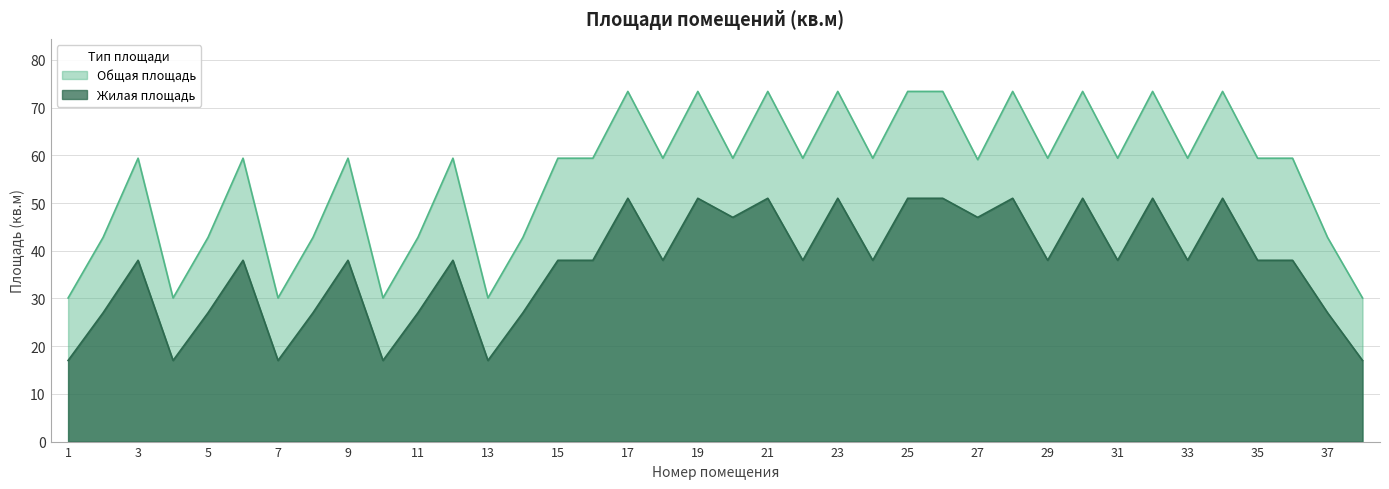

Rank the series by their average value, from lowest to highest.

Жилая площадь, Общая площадь